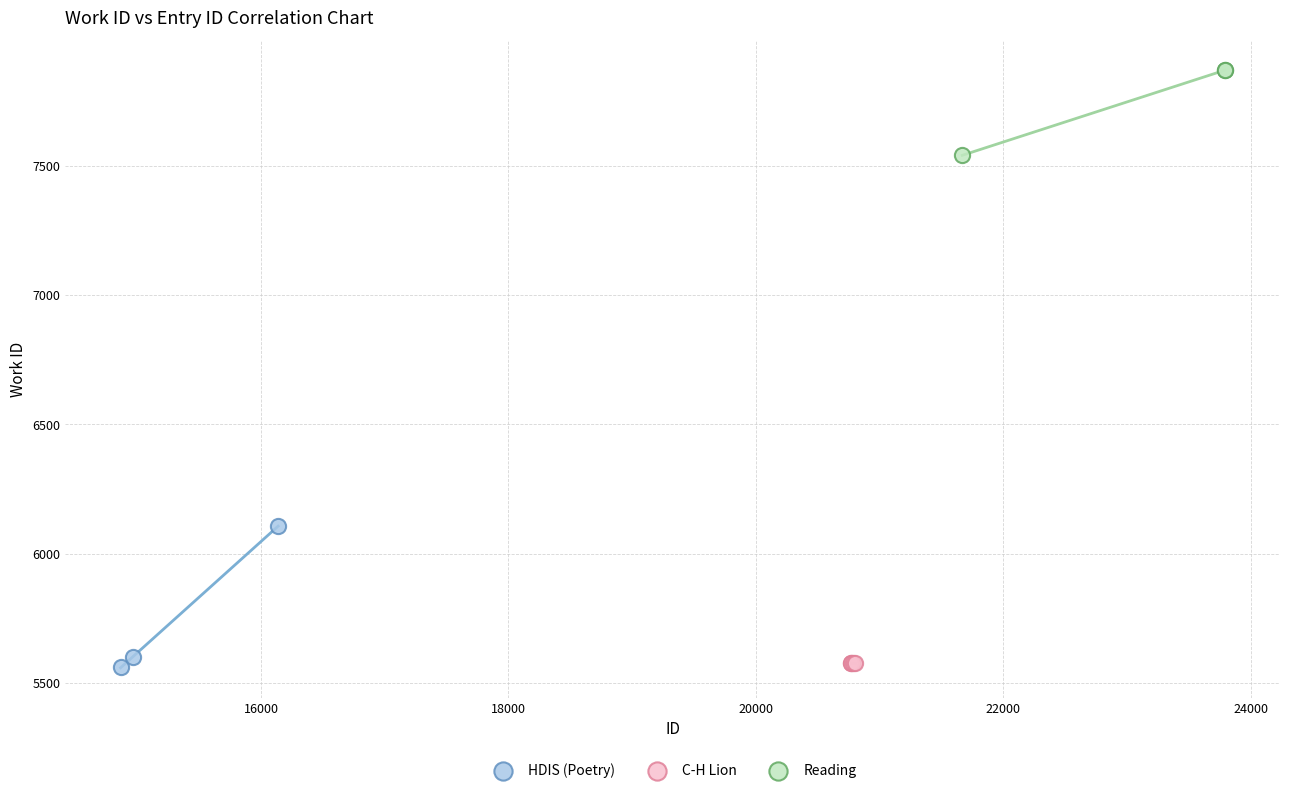

Which series reaches the maximum Y coordinate?

Reading